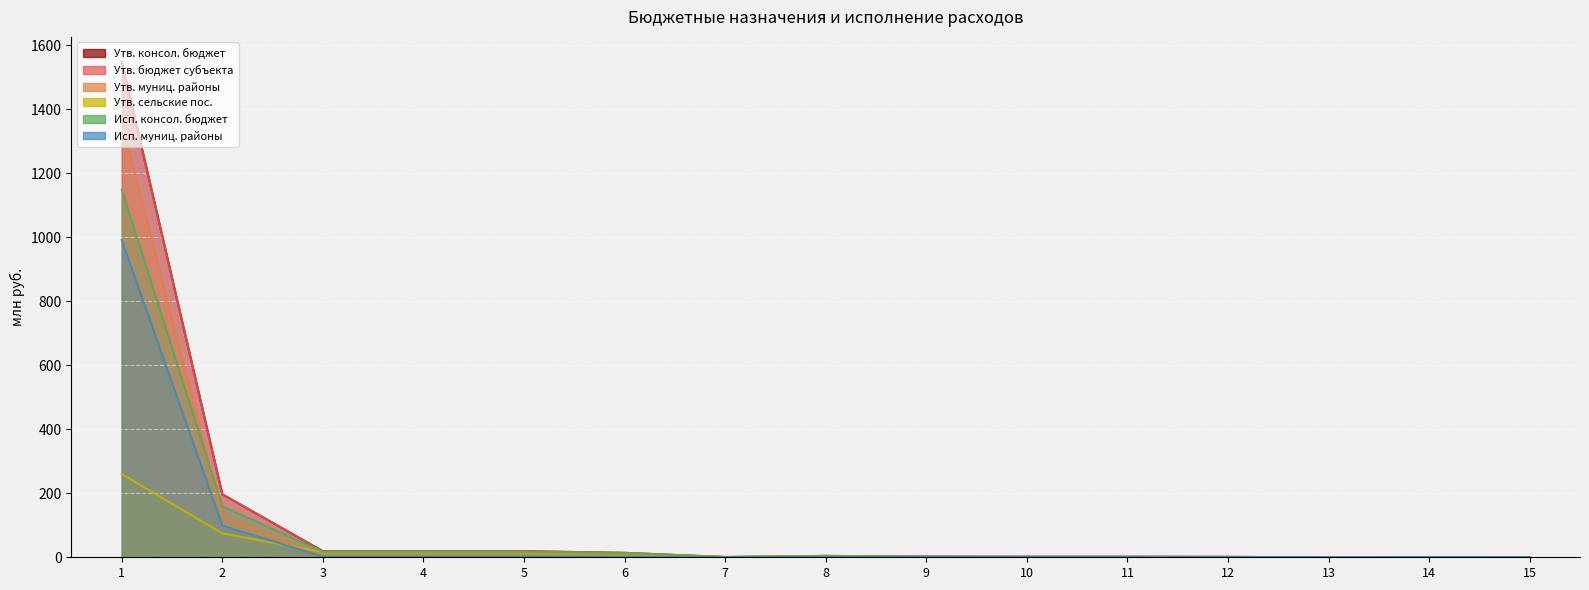

List the series in order of their peak value, lowest first.

Утв. сельские пос., Исп. муниц. районы, Исп. консол. бюджет, Утв. муниц. районы, Утв. консол. бюджет, Утв. бюджет субъекта